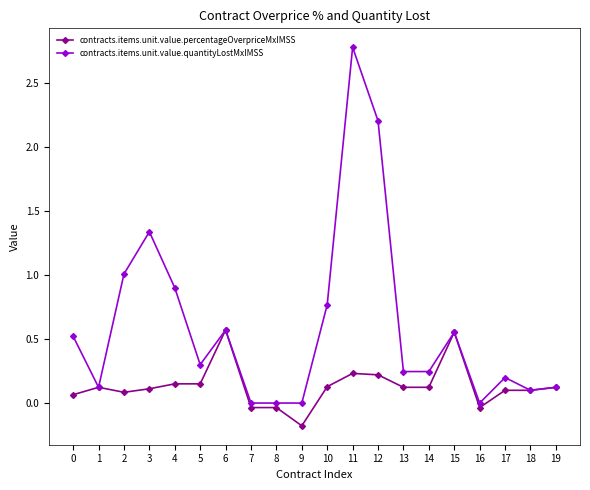

What is the total value across all series at 9?

-0.2